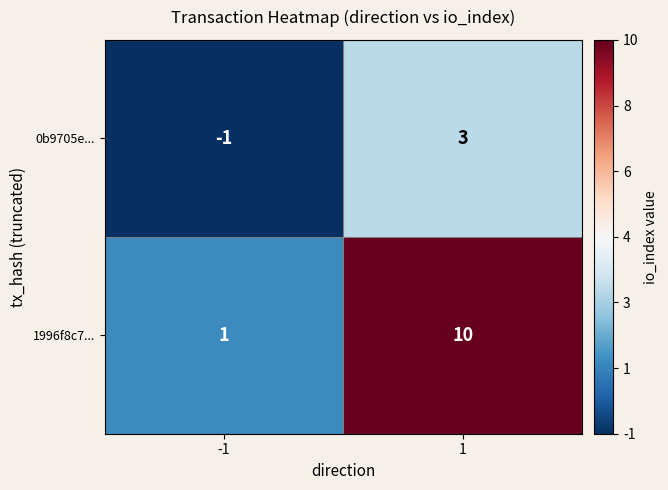

Which series has the widest spread of values?

1996f8c7...